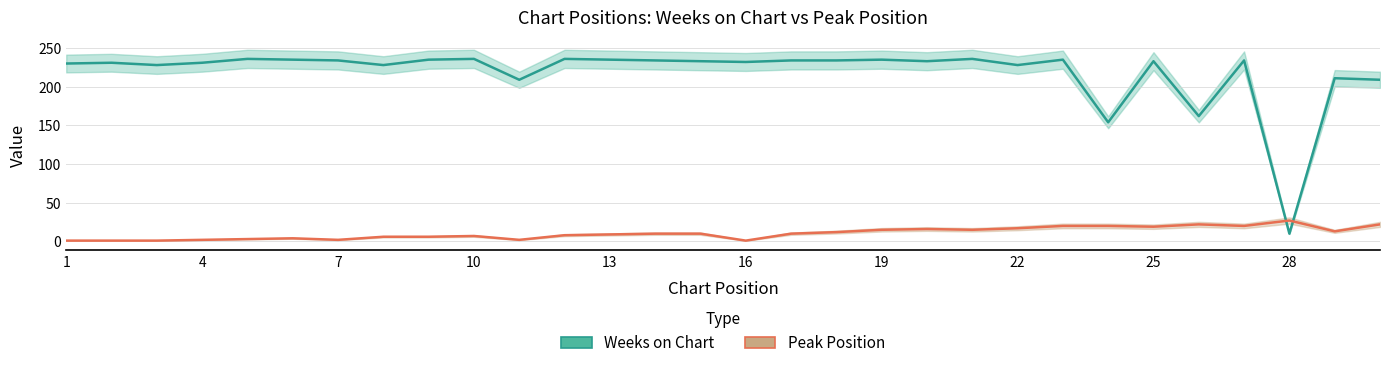

At which label does Peak Position first exceed 10?

18